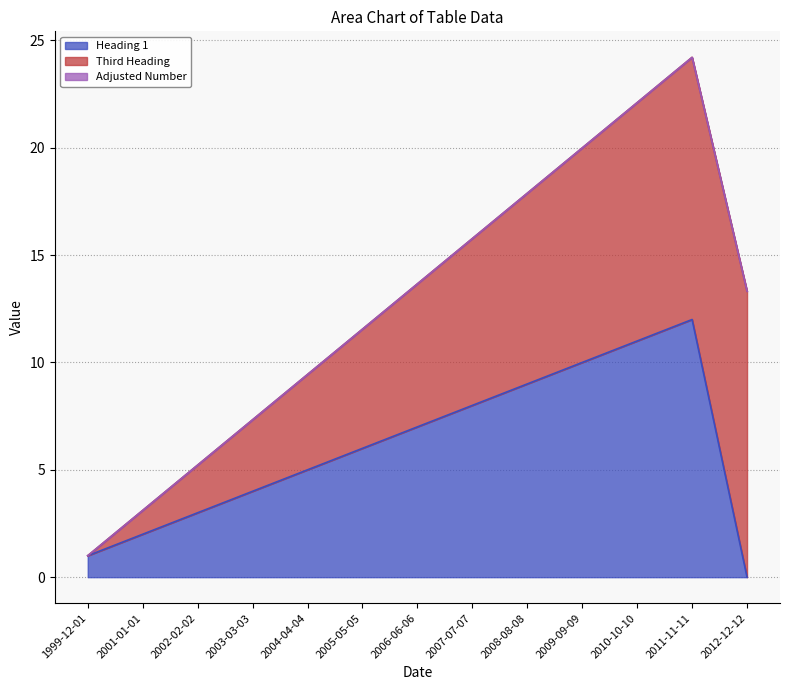

Which category has the lowest value in the Heading 1 series?

2012-12-12